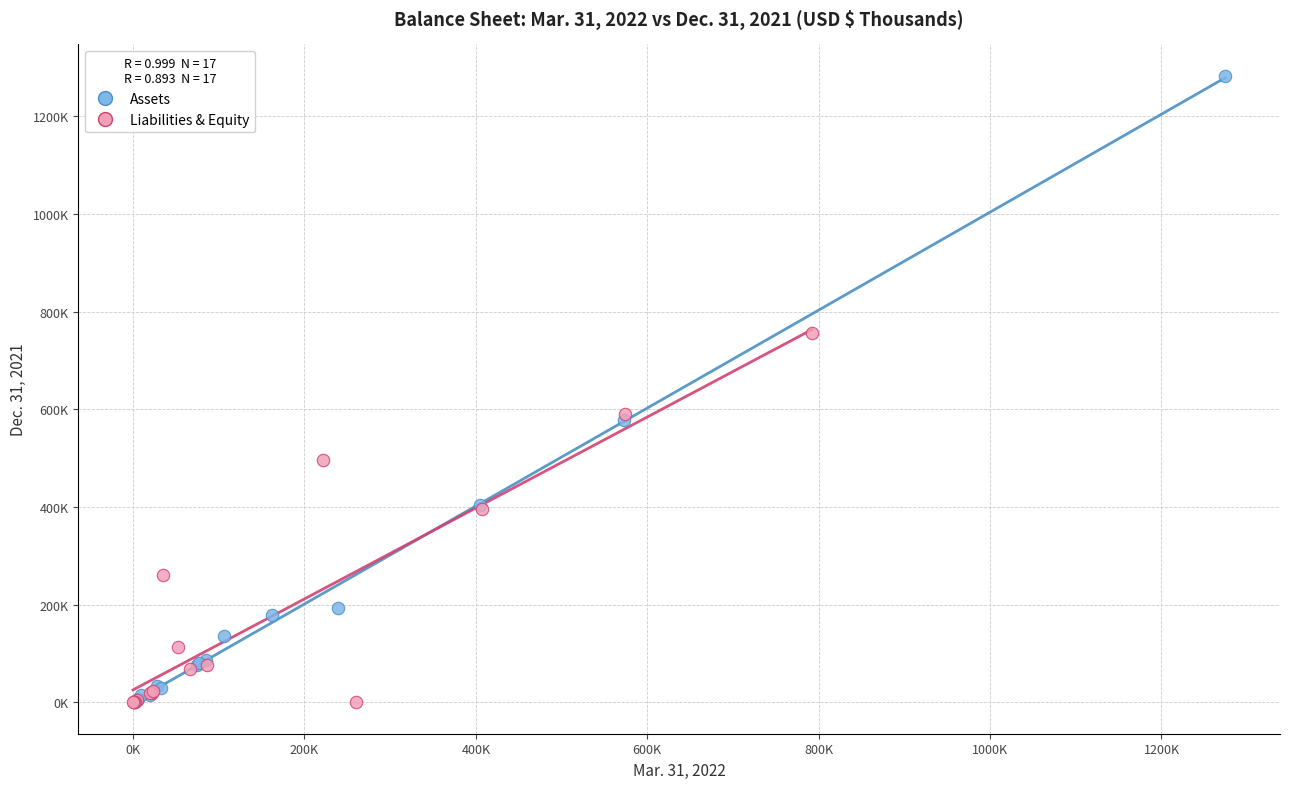

What are all the series names shown in the legend?

Assets, Liabilities & Equity